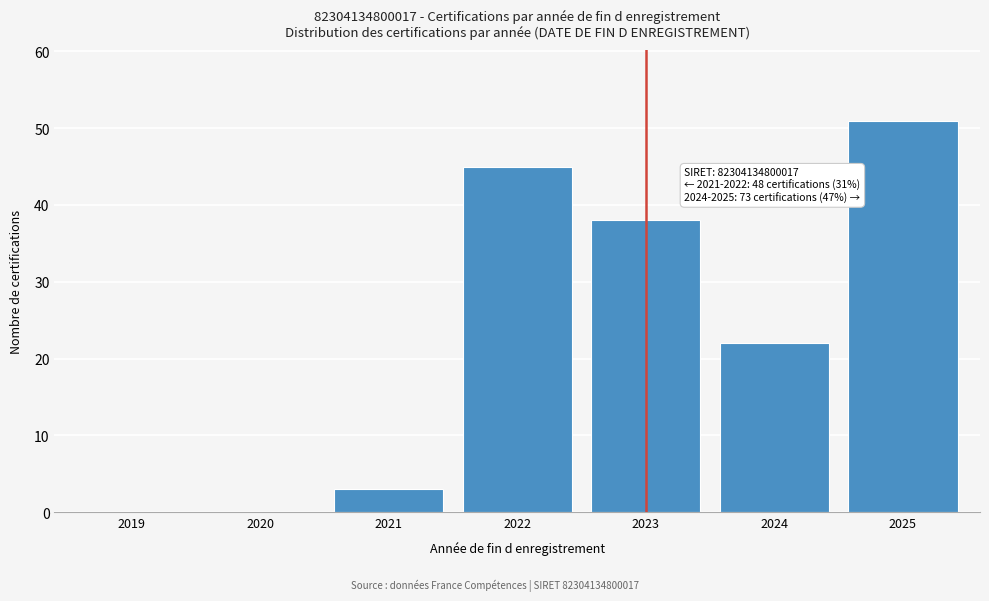

Reading left to right, list all the values displayed in this chart.

2019=0	2020=0	2021=3	2022=45	2023=38	2024=22	2025=51